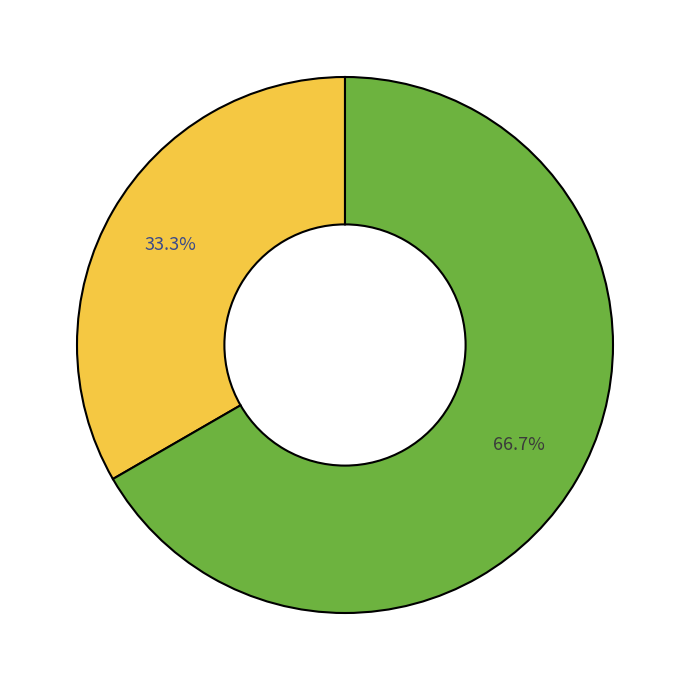

Does any single category account for the majority?

Yes